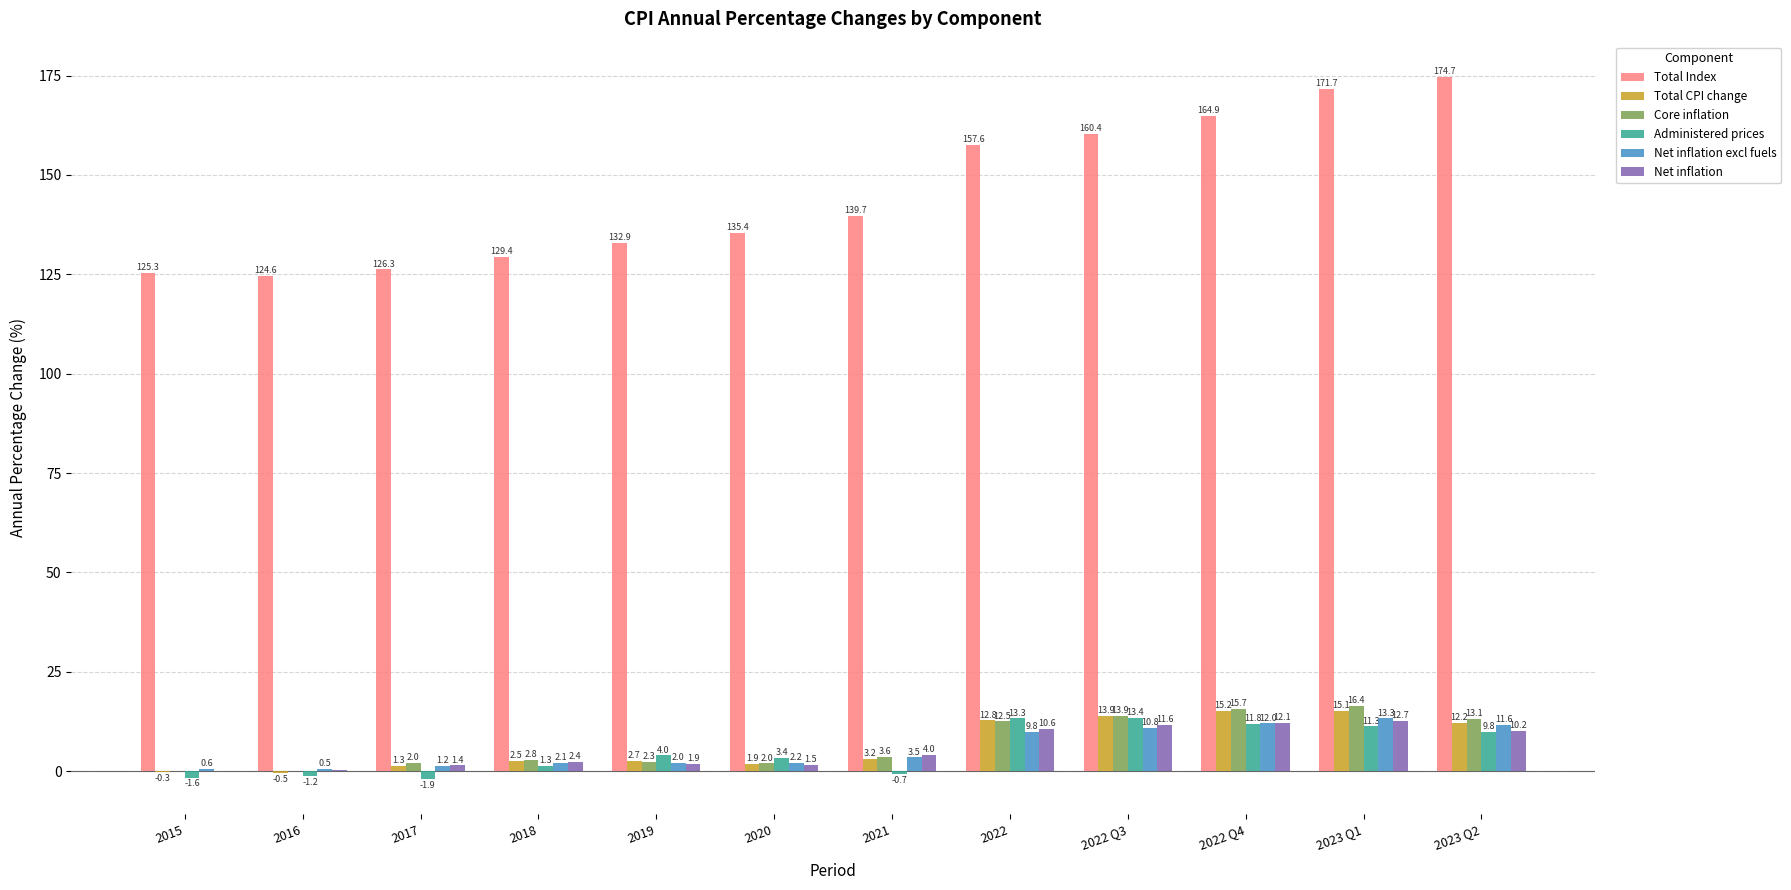

How many groups of bars are there?

12